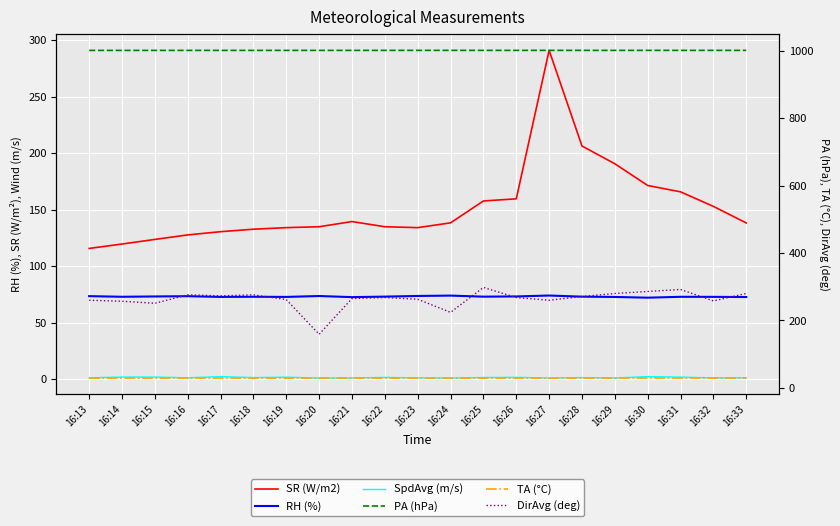

The value of TA (°C) at 16:33 is 6.0. True or false?

False